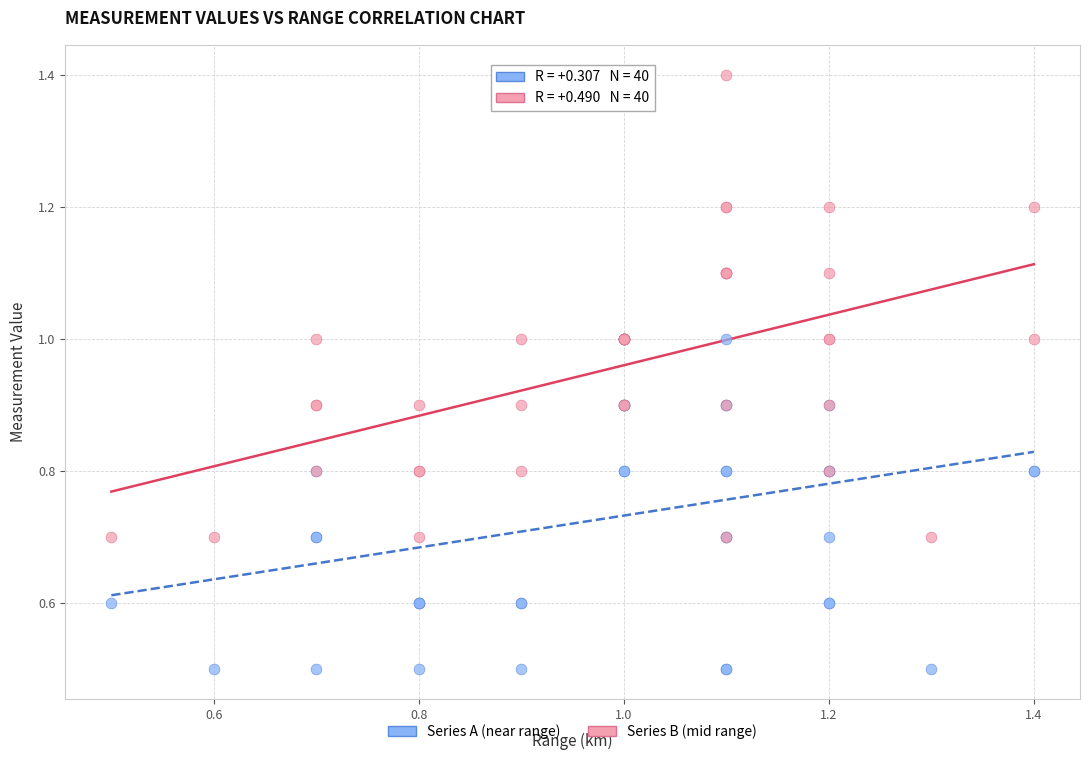

What are all the series names shown in the legend?

Series A (near range), Series B (mid range)